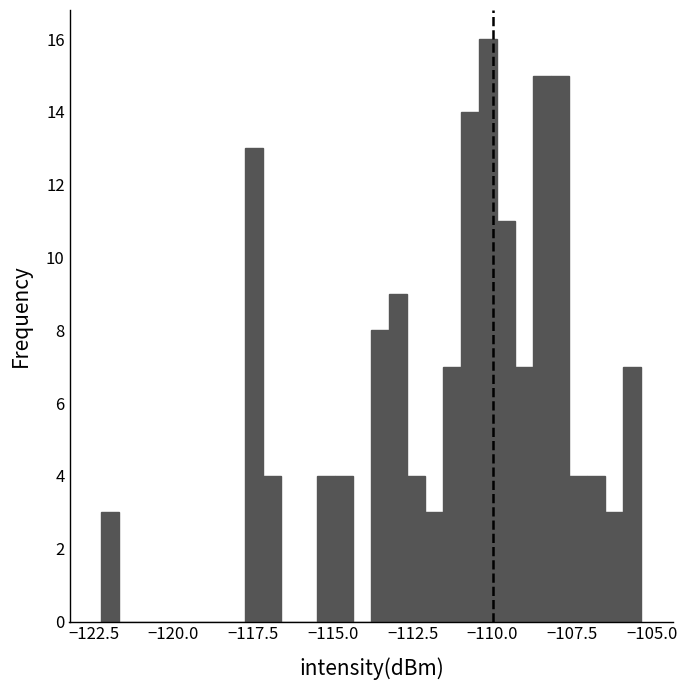

Read against the x-axis, roughly where is the centre of the tallest bar?

-110.0